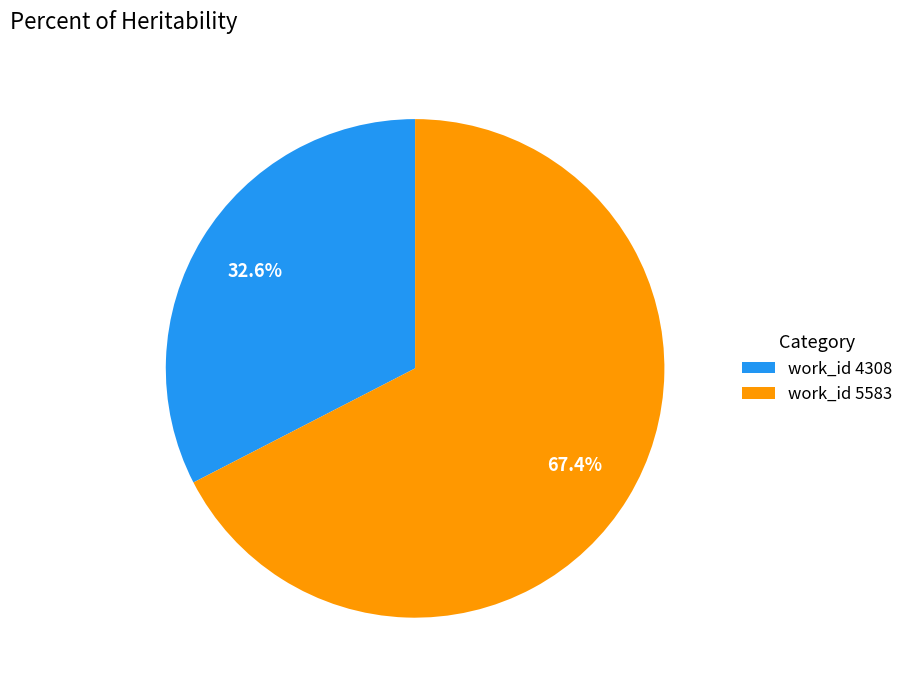

Rank the categories by value from highest to lowest.

work_id 5583, work_id 4308